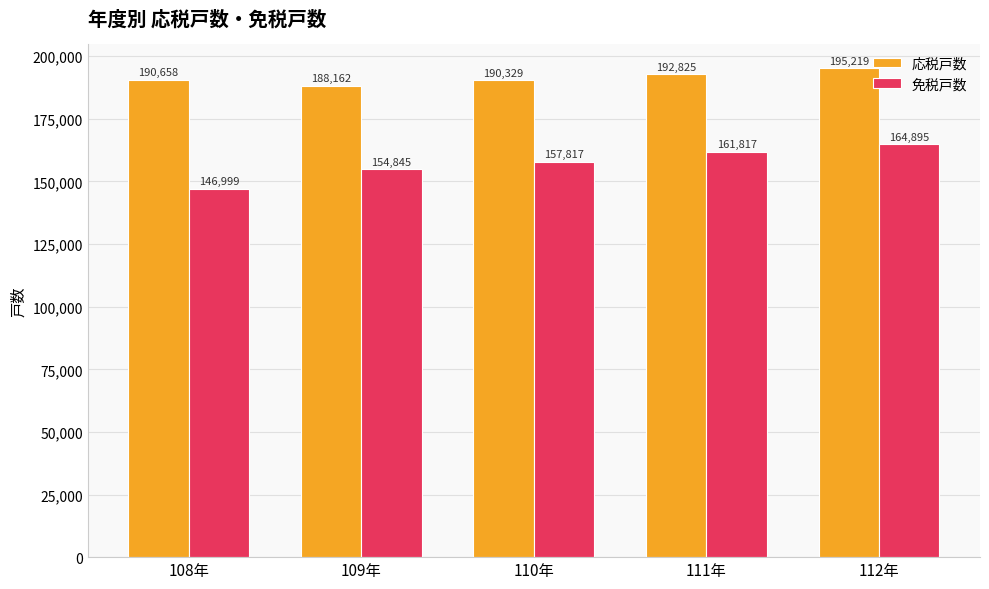

True or false: 免税戸数 has a value of 154845 at 109年.

True